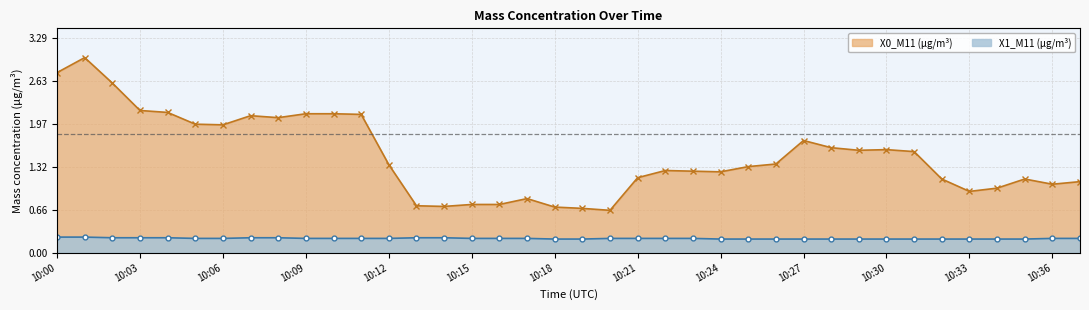

True or false: X1_M11 (μg/m³) has more than 2 interior local peaks.

False